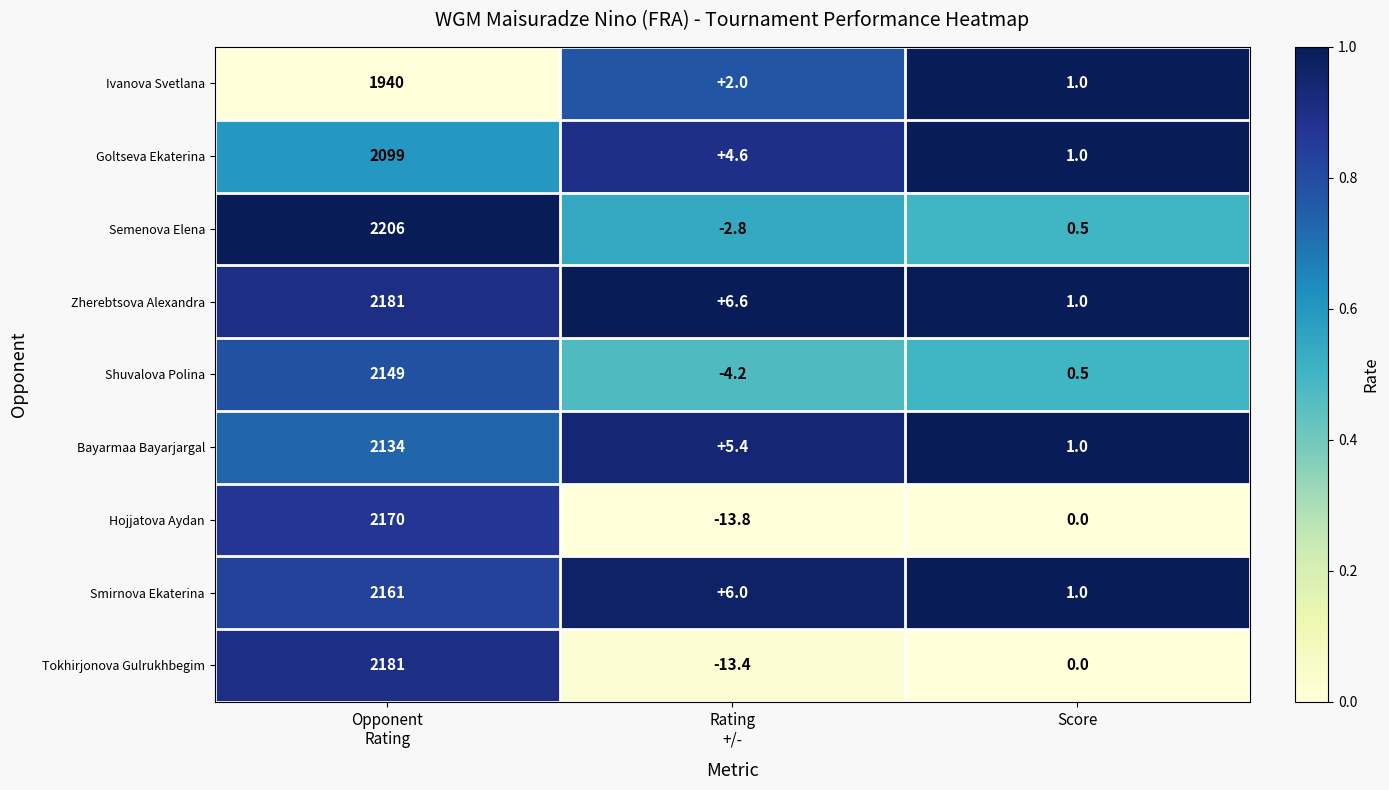

Reading left to right, extract all data points from this chart.

Ivanova Svetlana: 1940.0	2.0	1.0
Goltseva Ekaterina: 2099.0	4.6	1.0
Semenova Elena: 2206.0	-2.8	0.5
Zherebtsova Alexandra: 2181.0	6.6	1.0
Shuvalova Polina: 2149.0	-4.2	0.5
Bayarmaa Bayarjargal: 2134.0	5.4	1.0
Hojjatova Aydan: 2170.0	-13.8	0.0
Smirnova Ekaterina: 2161.0	6.0	1.0
Tokhirjonova Gulrukhbegim: 2181.0	-13.4	0.0